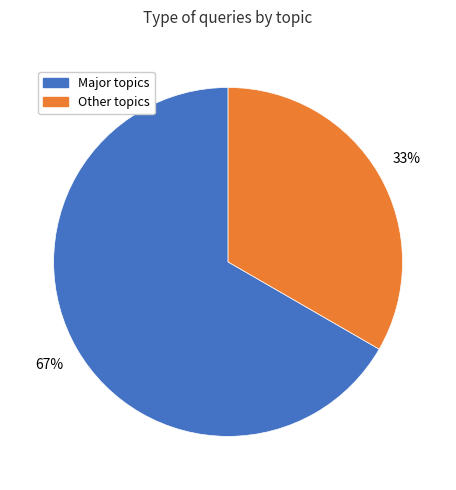

Does any single category account for the majority?

Yes